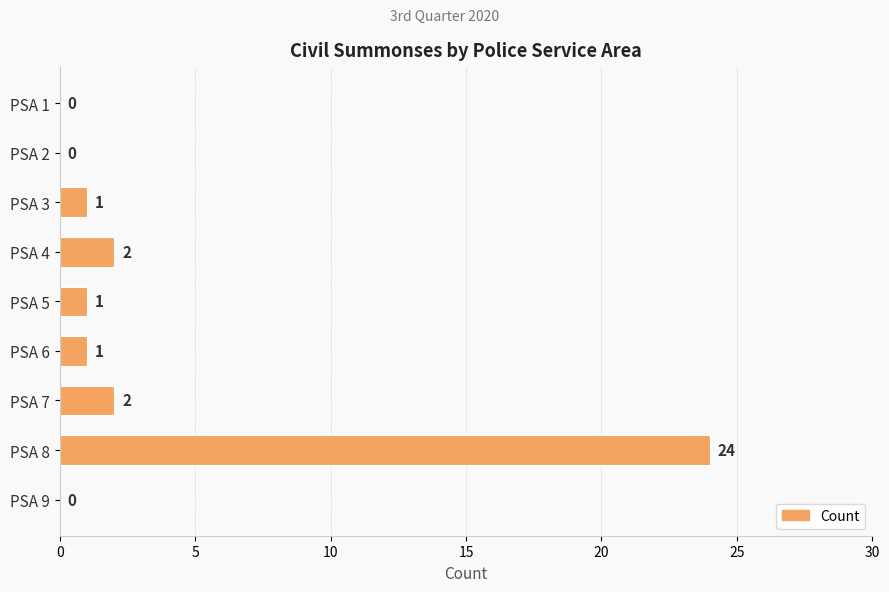

Reading top to bottom, transcribe all the data shown in this chart.

PSA 1=0	PSA 2=0	PSA 3=1	PSA 4=2	PSA 5=1	PSA 6=1	PSA 7=2	PSA 8=24	PSA 9=0